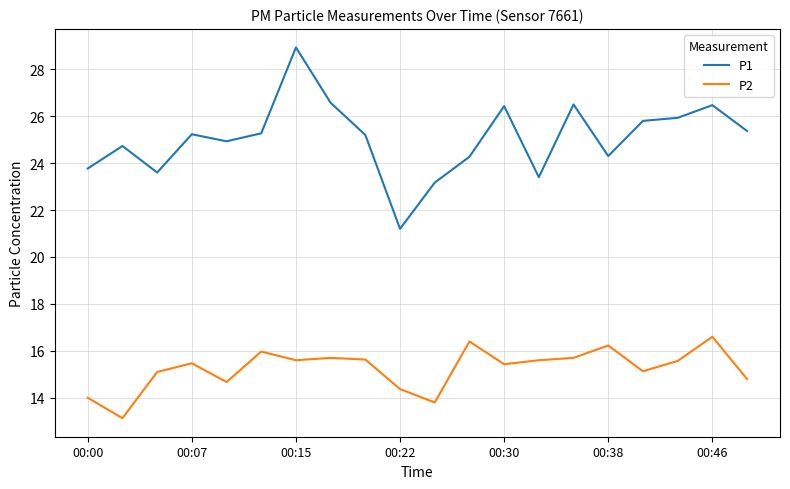

What is the difference between the maximum and minimum values in the P1 series?

7.7